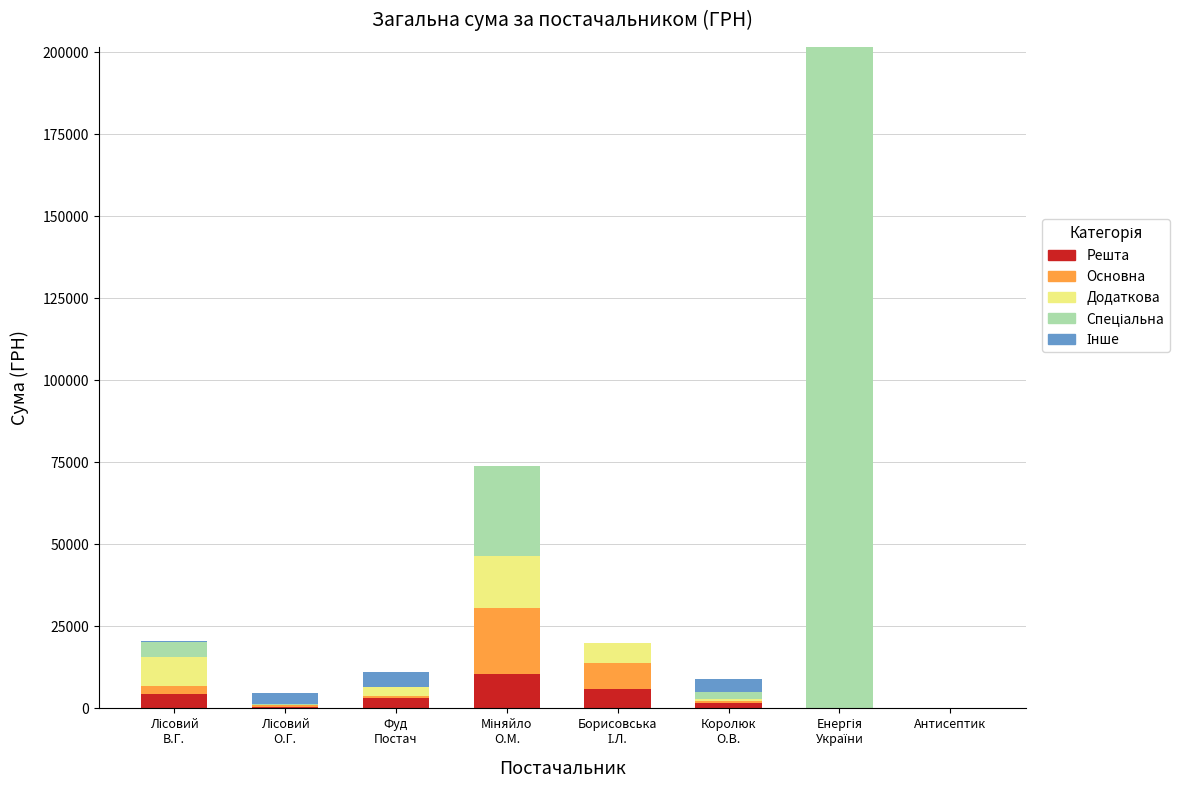

What is the sum of all Решта values?

25687.8